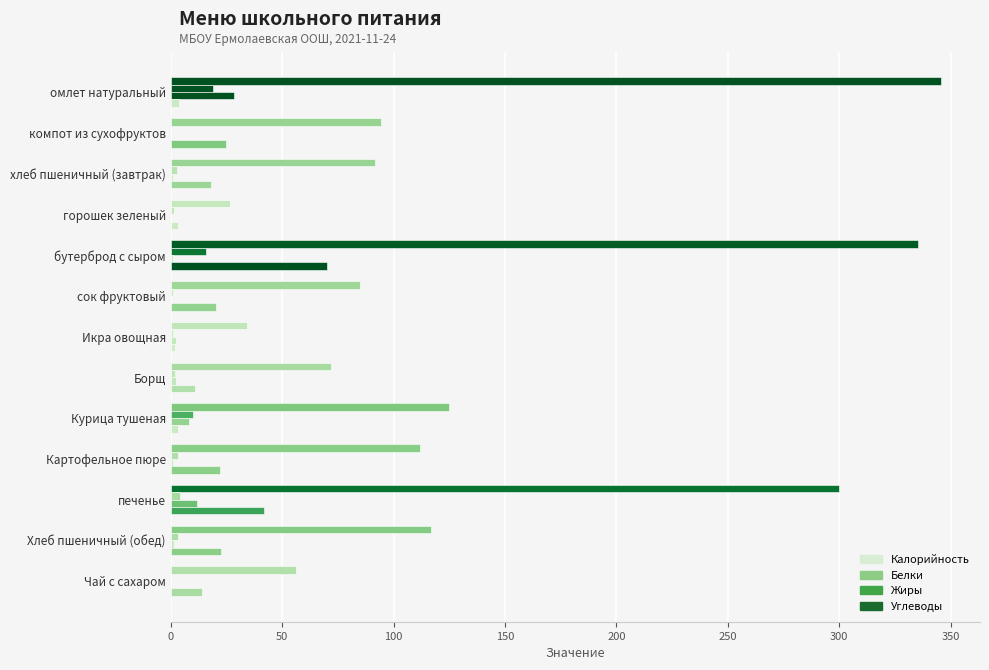

How many data points does each series have?

13